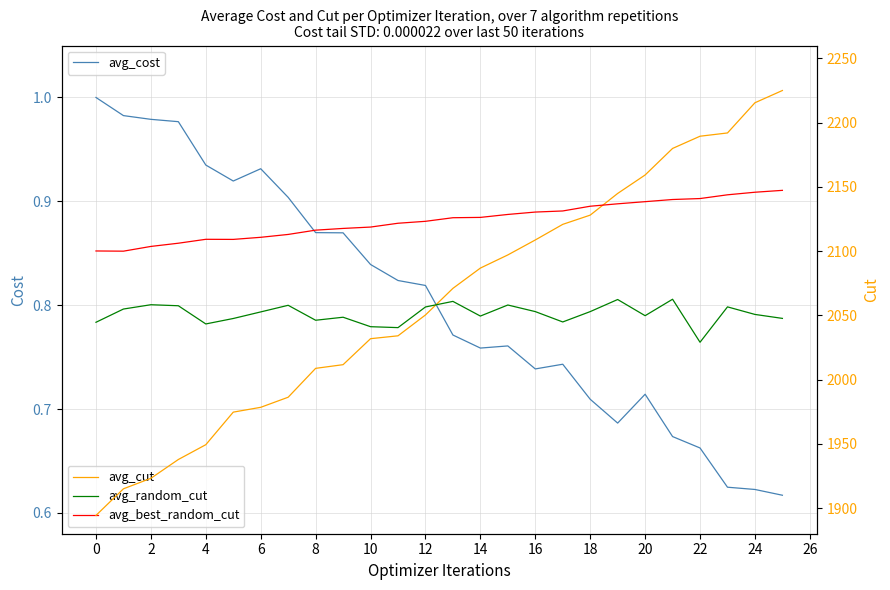

The avg_cut series shows 3205.9 at 2. True or false?

False